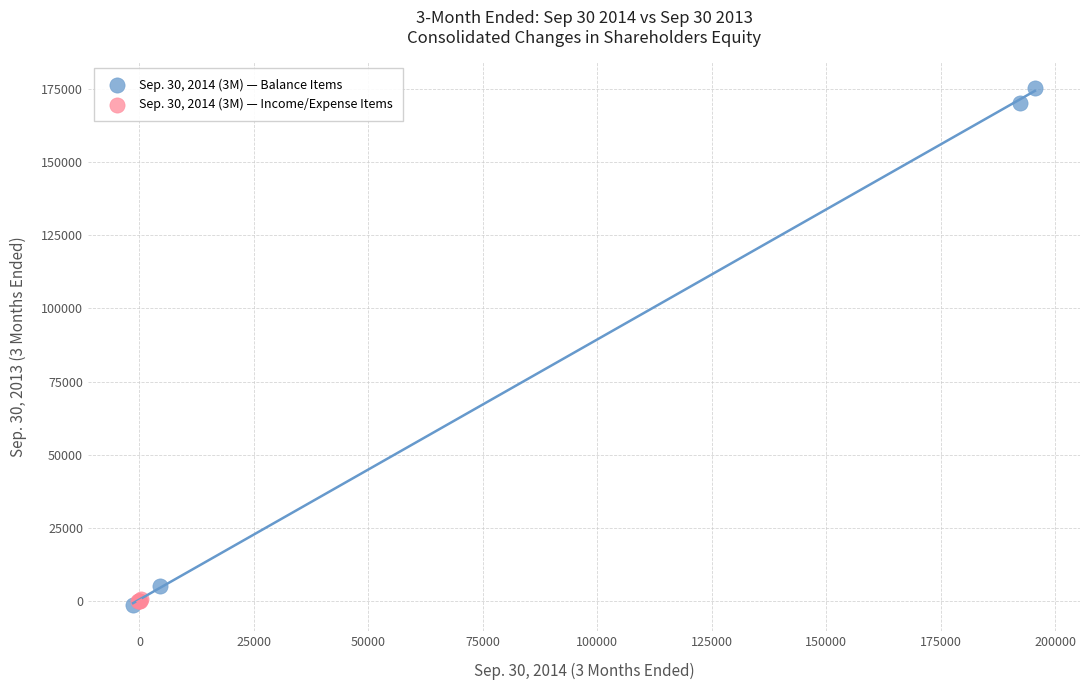

Which series reaches the maximum Y coordinate?

Sep. 30, 2014 (3M) — Balance Items